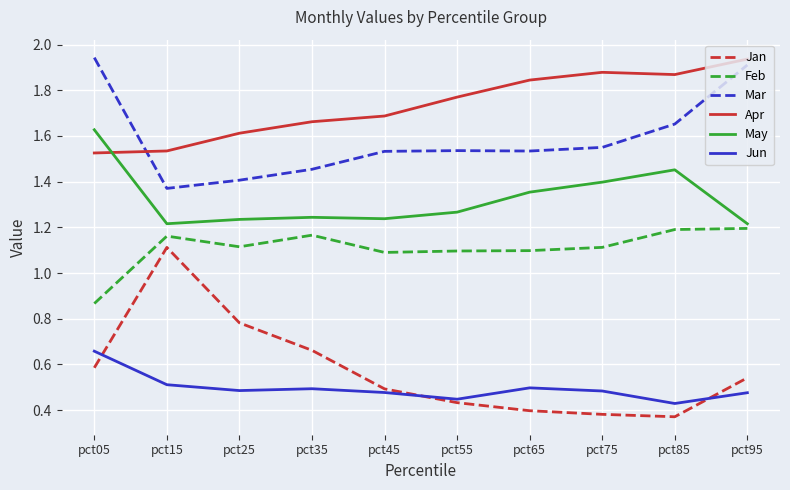

In Mar, how many points are lower than both neighbors (excluding endpoints)?

2